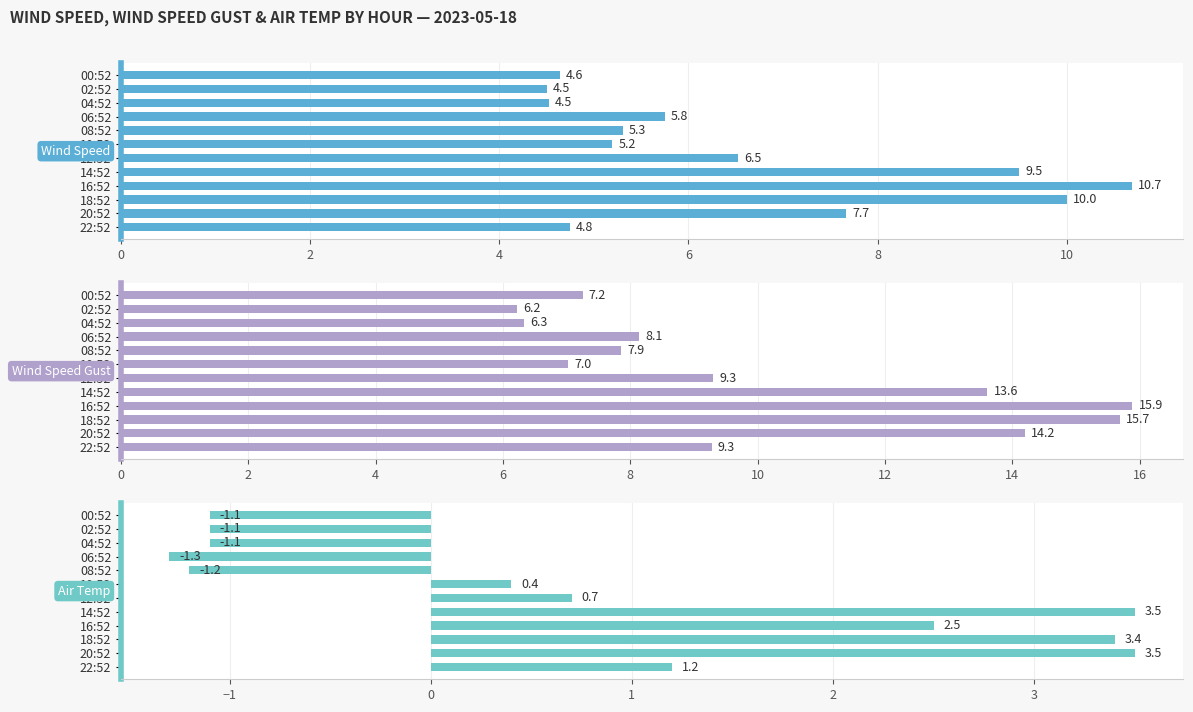

What is the highest value of the WIND_SPEED series?

10.7